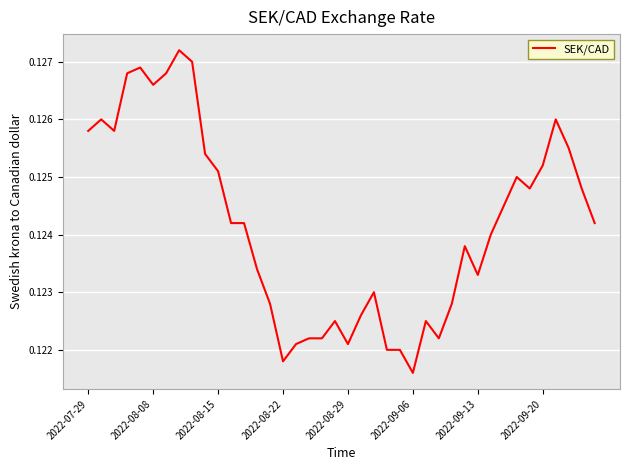

At which label is the value closest to 0?

2022-09-06